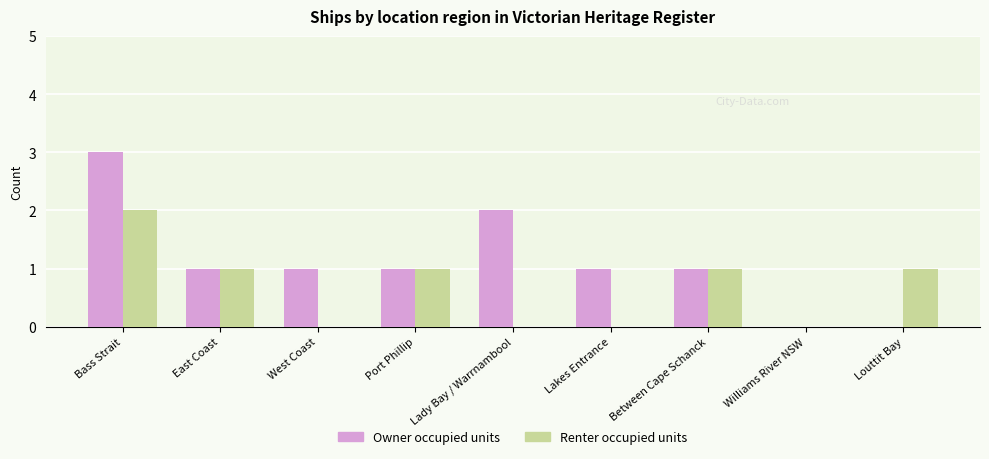

Reading right to left, what are all the values shown in this chart?

Owner occupied units: Louttit Bay=0	Williams River NSW=0	Between Cape Schanck=1	Lakes Entrance=1	Lady Bay / Warrnambool=2	Port Phillip=1	West Coast=1	East Coast=1	Bass Strait=3
Renter occupied units: Louttit Bay=1	Williams River NSW=0	Between Cape Schanck=1	Lakes Entrance=0	Lady Bay / Warrnambool=0	Port Phillip=1	West Coast=0	East Coast=1	Bass Strait=2